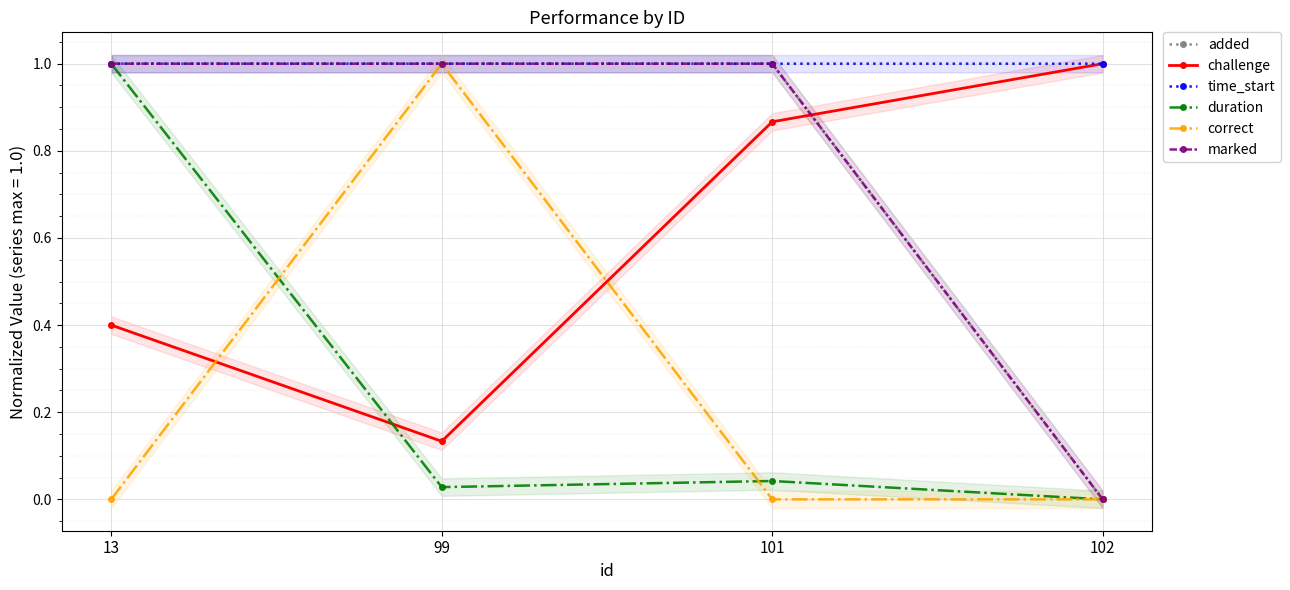

Between 102 and 99, which is larger?

99